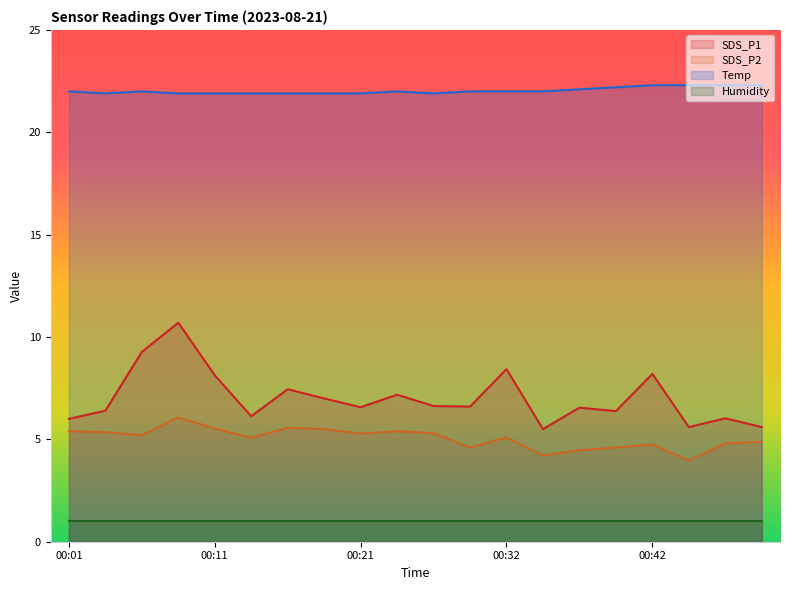

At which category is the sum across all series the highest?

00:09